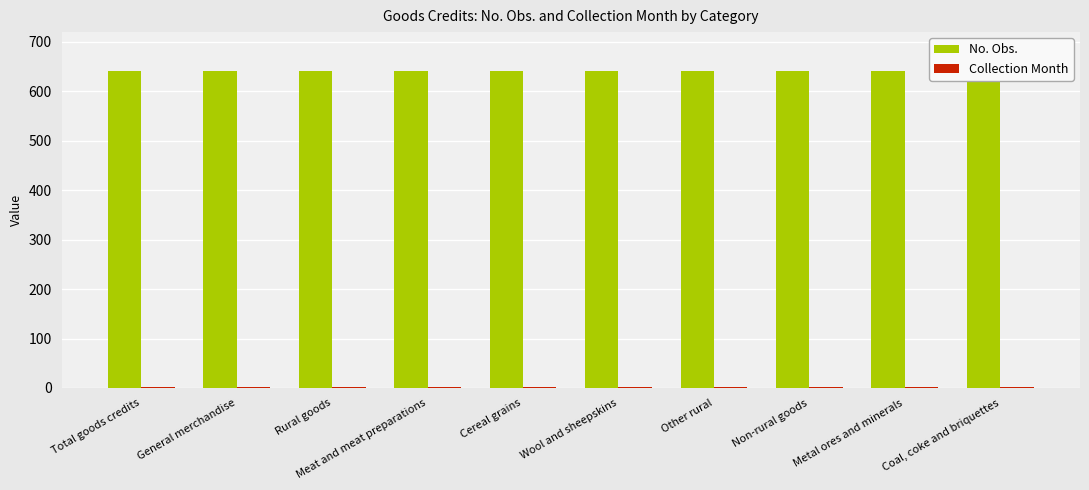

Does the chart contain stacked bars?

No